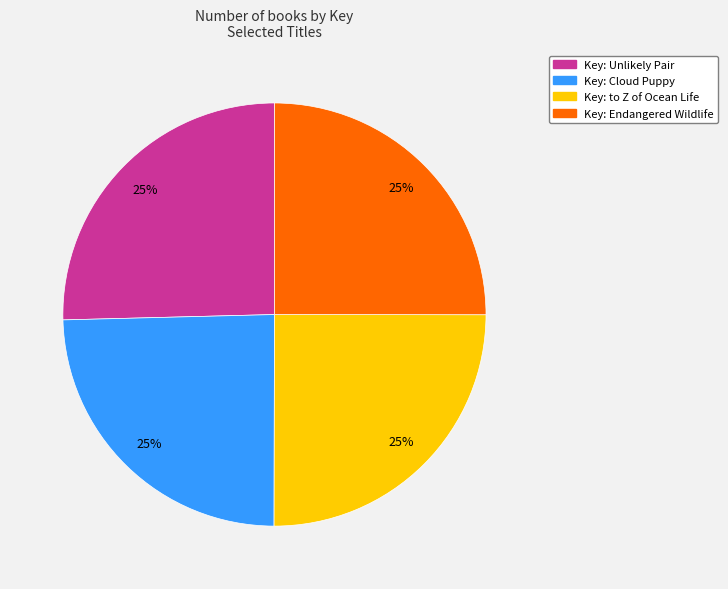

Is there any slice that represents more than half of the pie?

No